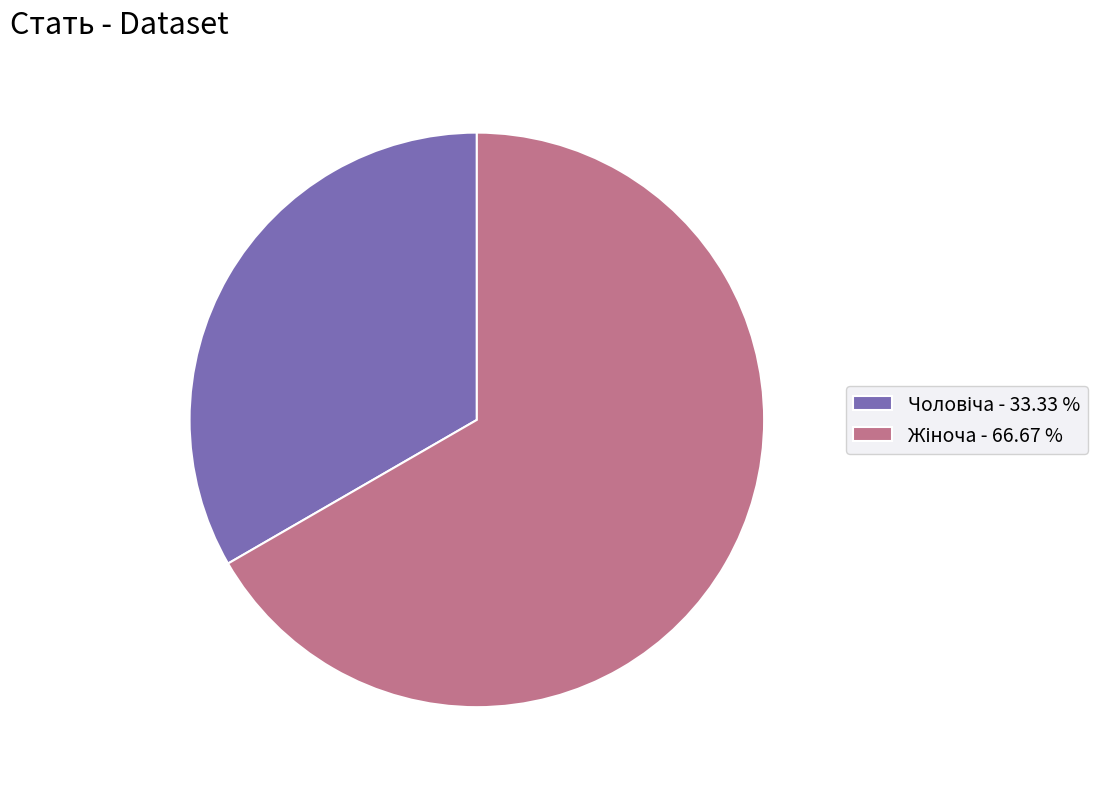

Count the number of slices in the pie.

2